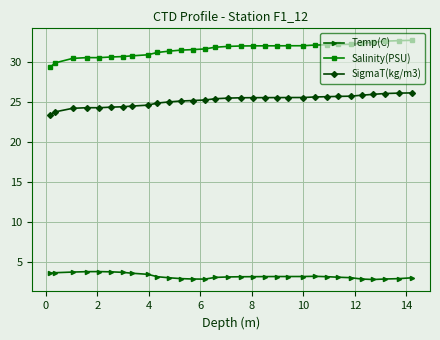

Which series has the largest total across all categories?

Salinity(PSU)